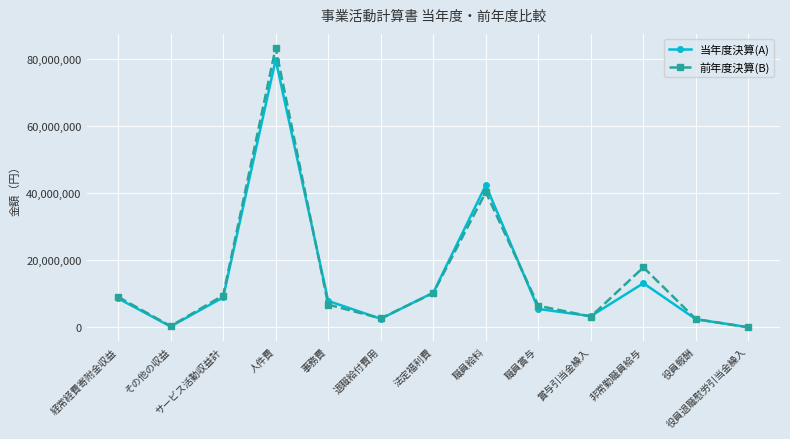

Is this an area chart (filled region under the line)?

No